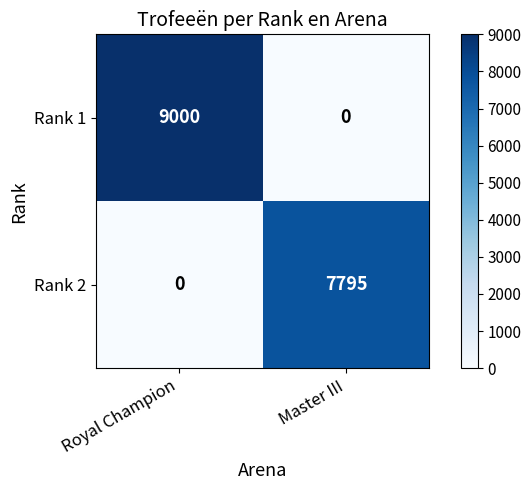

What is the difference between the maximum and minimum values in the Rank 2 series?

7795